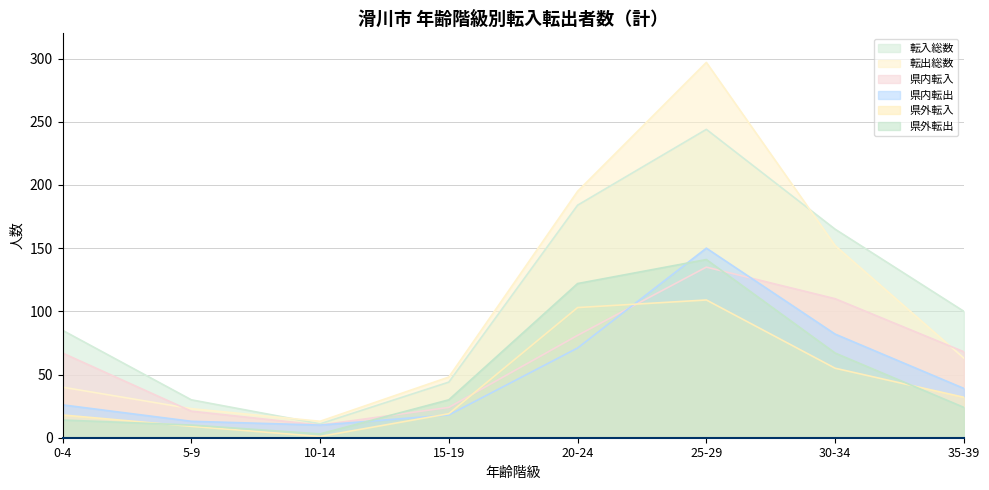

How many data points in 県外転出 are less than 30?

4